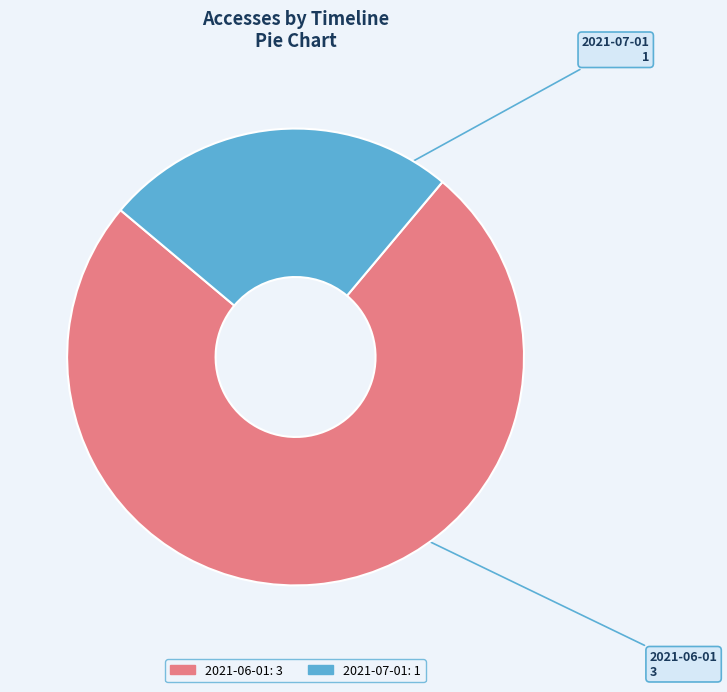

Between 2021-06-01 and 2021-07-01, which is larger?

2021-06-01